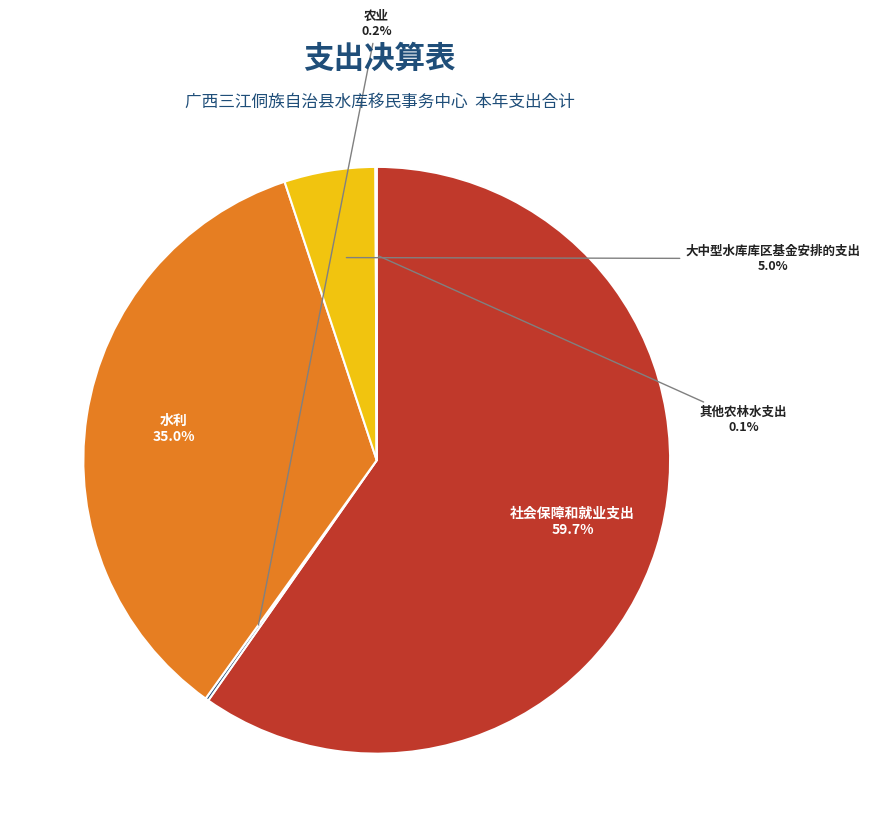

To the nearest percent, what is the difference between the 社会保障和就业支出 and 大中型水库库区基金安排的支出 slice percentages?

55%